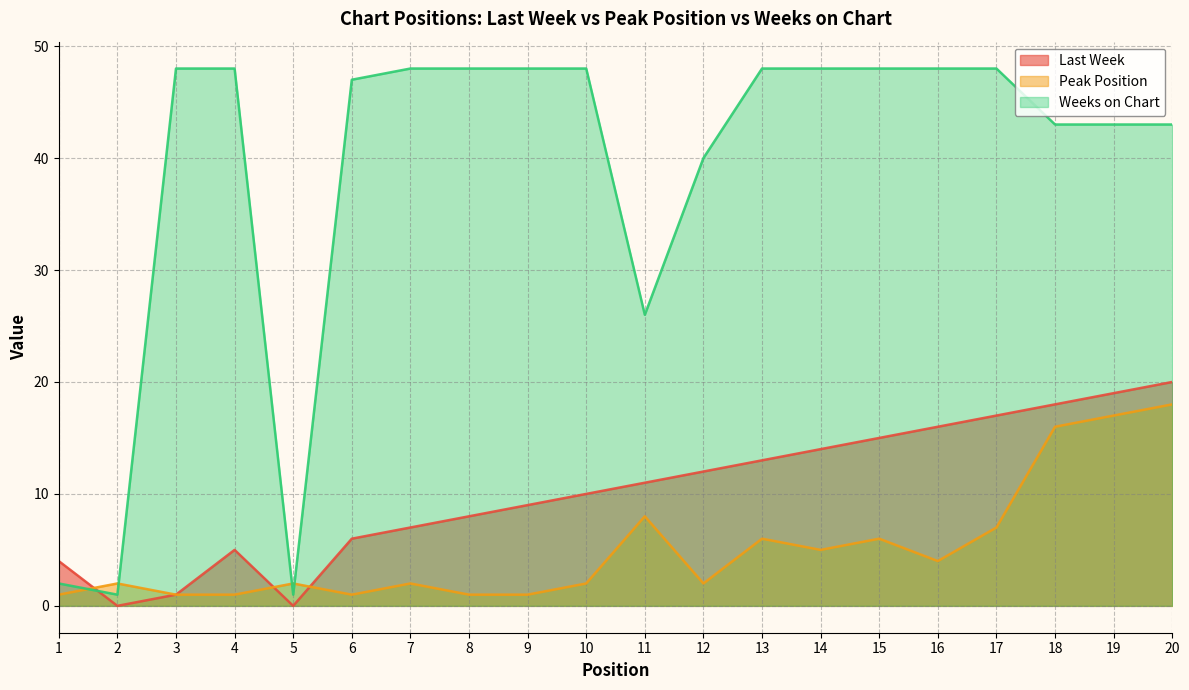

Is it true that Last Week equals 16 at 16?

True